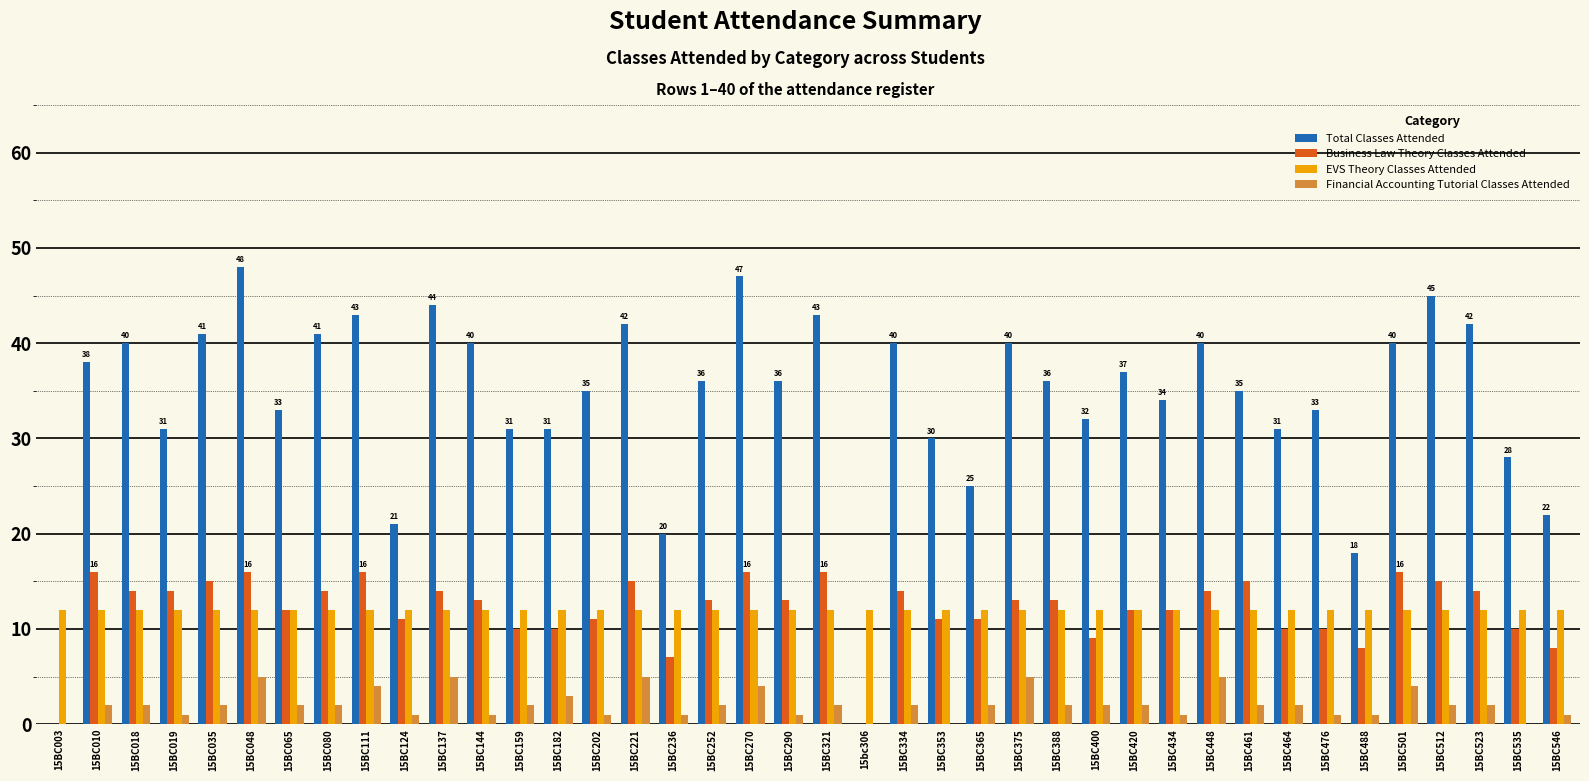

What is the difference between the Business Law Theory Classes Attended values at 15BC448 and 15BC048?

2